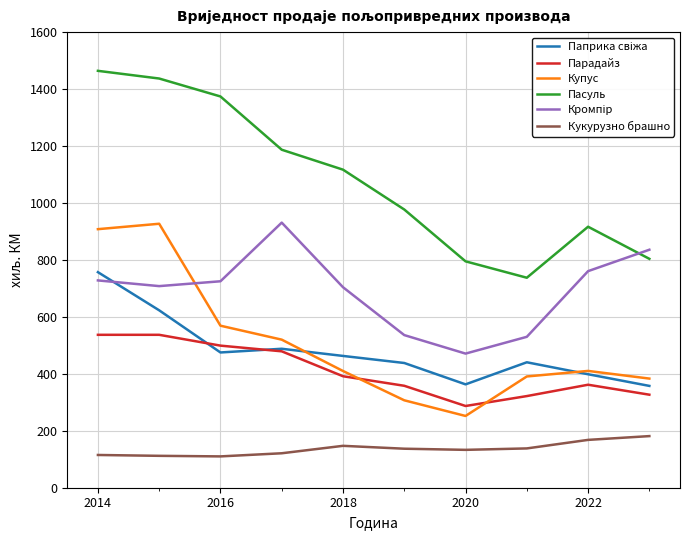

Which series has the largest total across all categories?

Пасуль